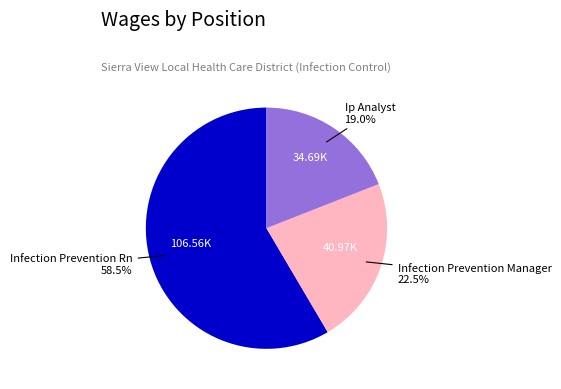

Which slice is the largest?

Infection Prevention Rn